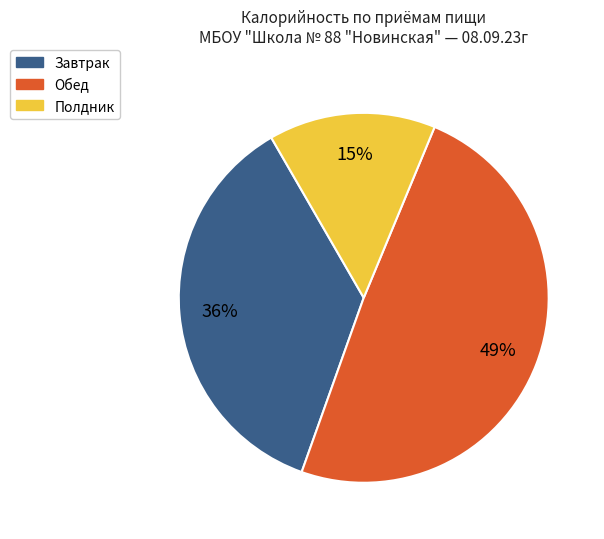

To the nearest percent, what portion does Завтрак represent?

36%